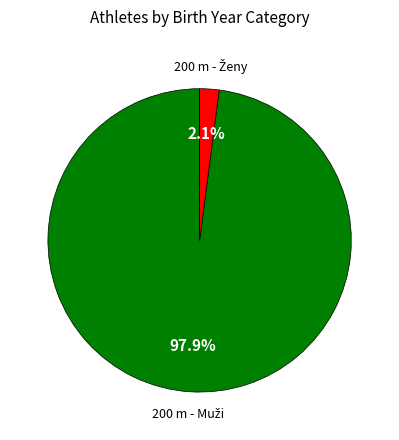

Does any single category account for the majority?

Yes